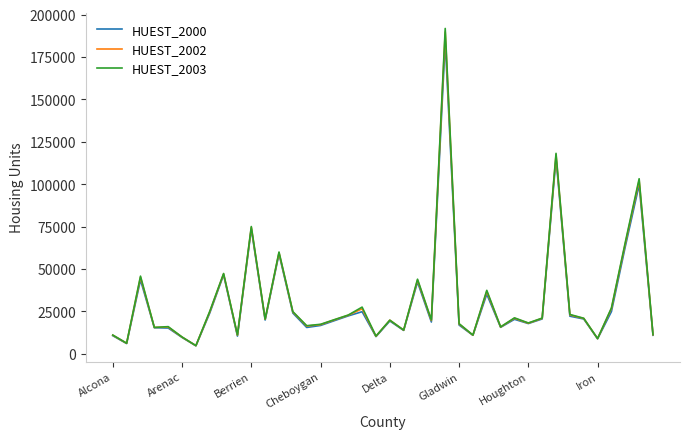

What is the minimum value shown in the chart?

4646